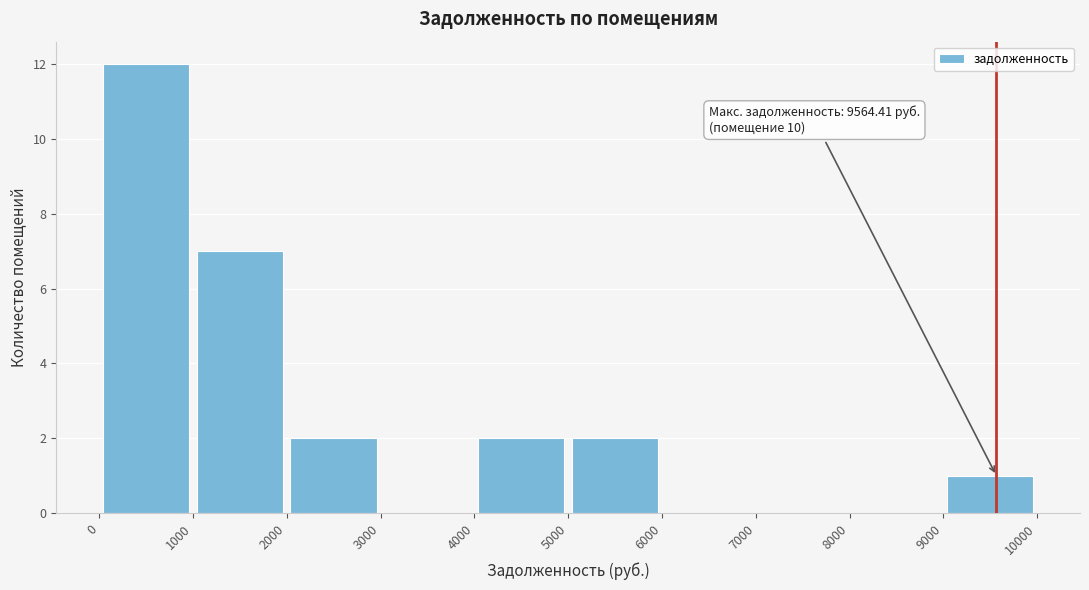

Over which range of the x-axis is the bar tallest?

0 to 1000